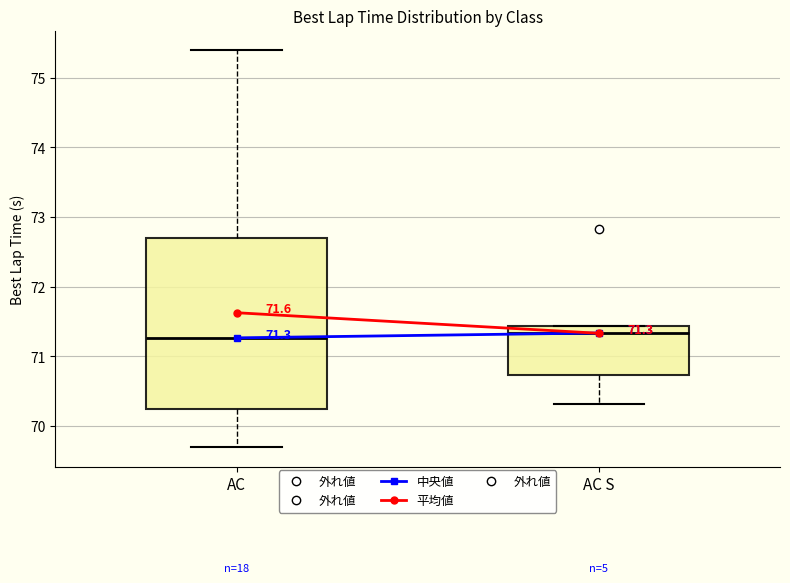

Which box is the tallest, from its lower edge to its upper edge?

AC